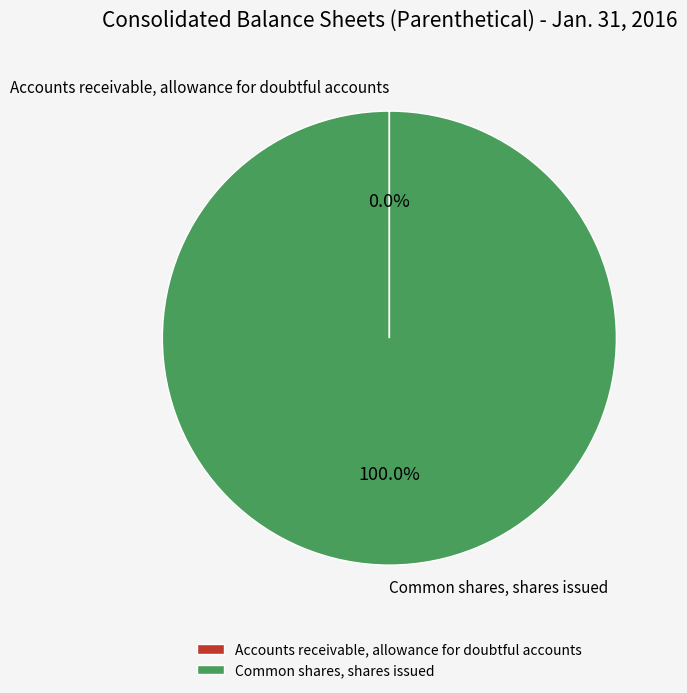

What is the largest slice in the pie chart?

Common shares, shares issued